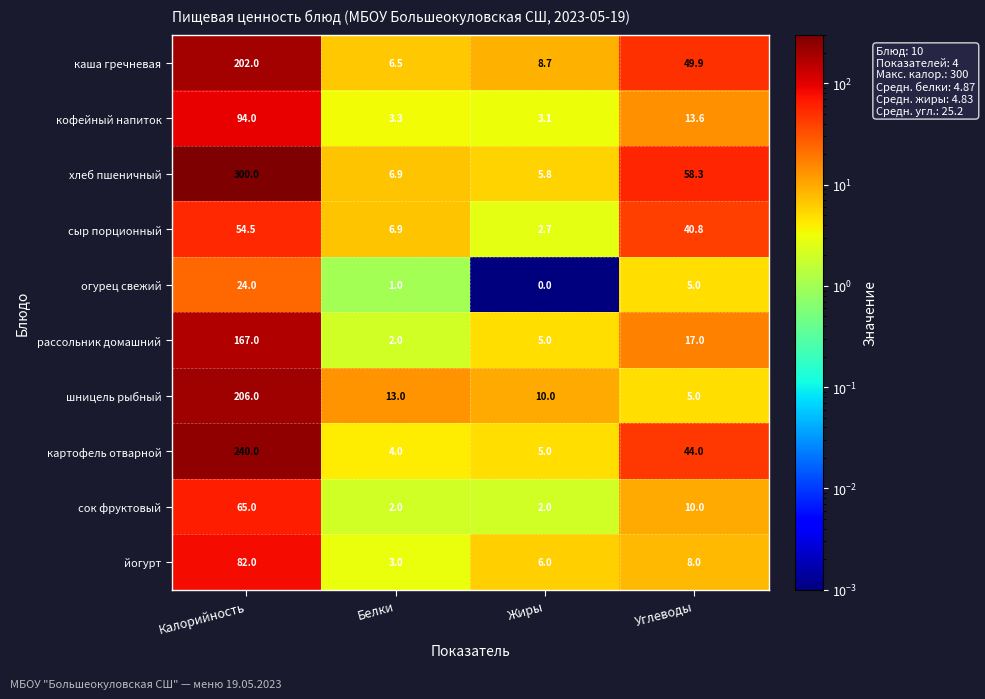

What is the sum of all йогурт values?

99.0